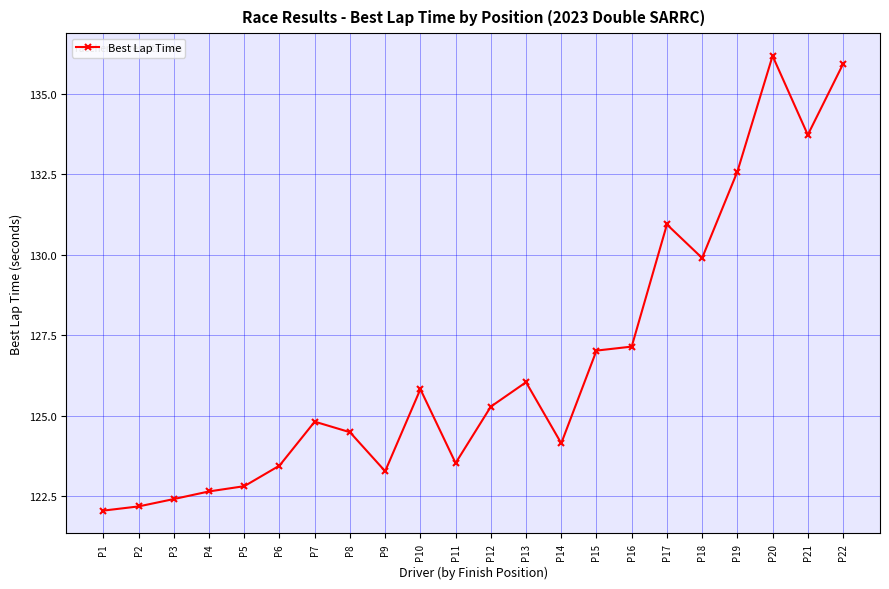

True or false: there are more than 0 points higher than both neighbors.

True